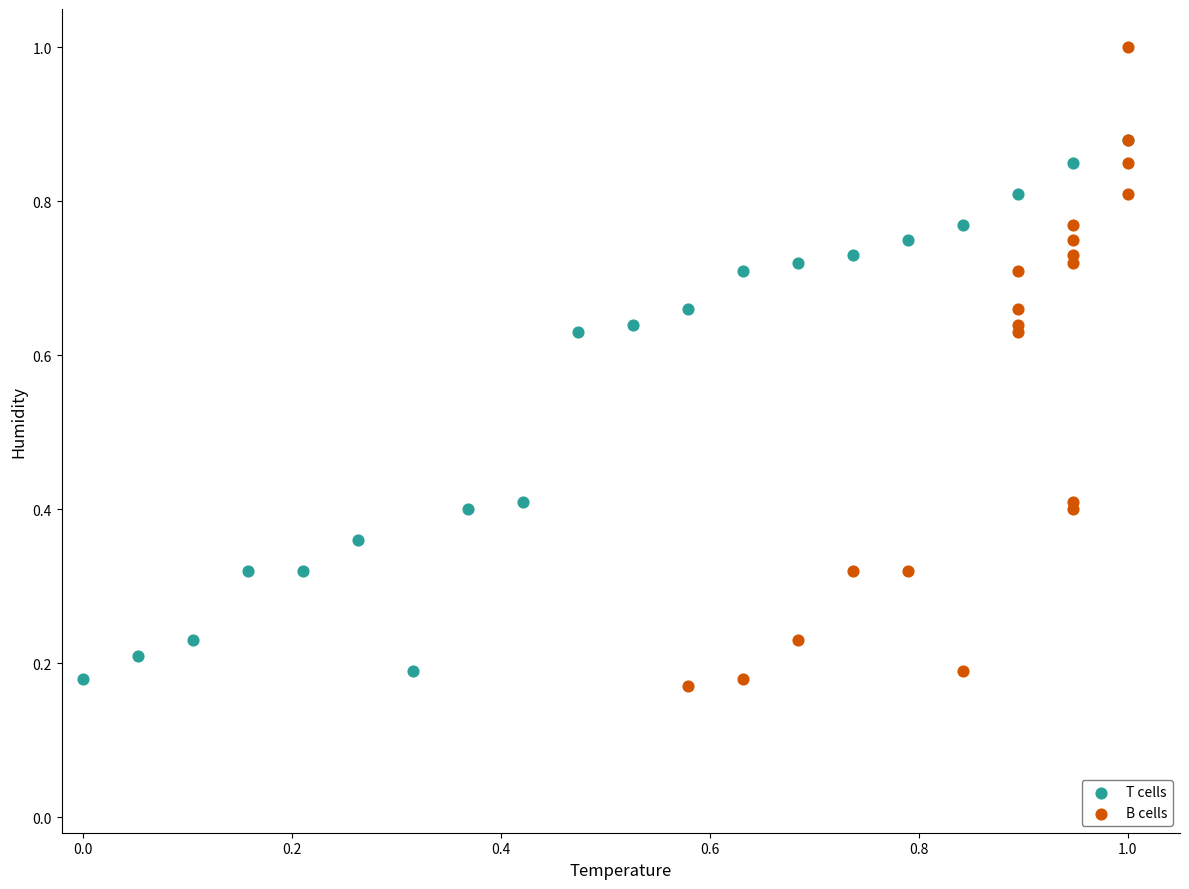

Which series reaches the minimum Y coordinate?

B cells